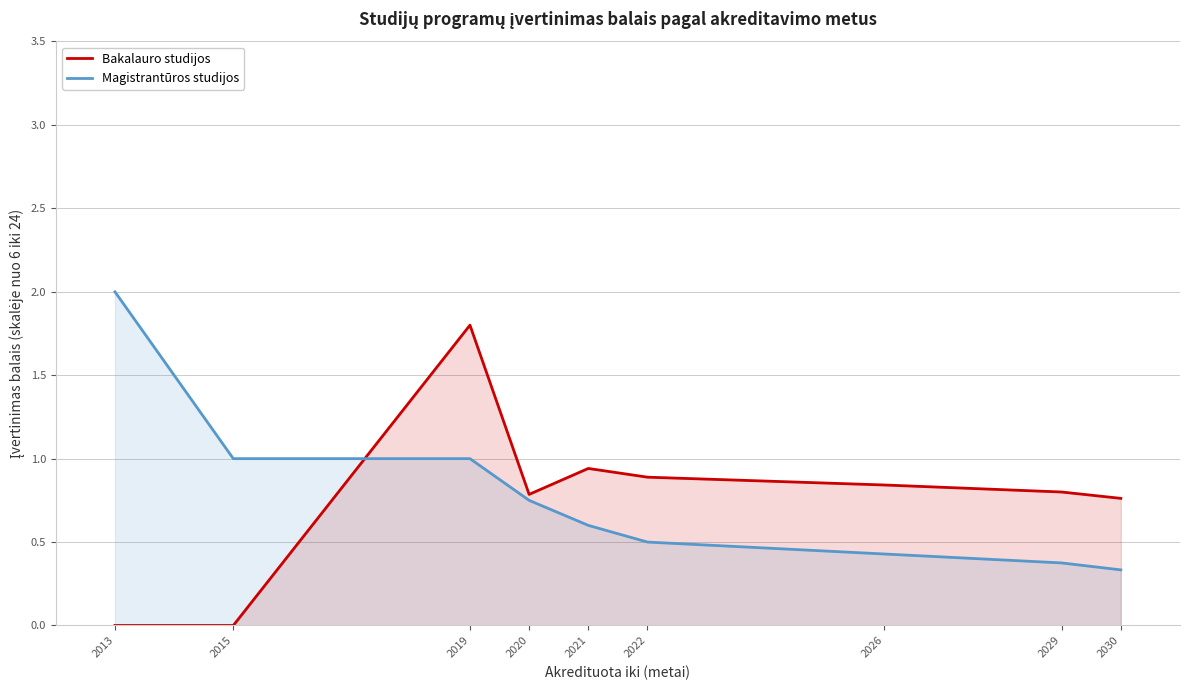

What is the difference between the highest and lowest values at 2026?

0.4